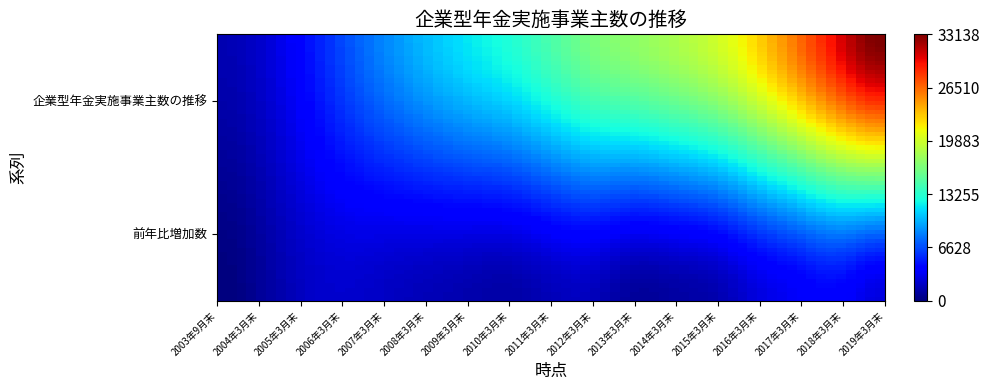

Reading right to left, what are all the values shown in this chart?

企業型年金実施事業主数の推移: 33138	30312	26228	22574	19832	18393	17328	16440	14628	12902	11706	10334	8667	6664	4350	2379	1522
前年比増加数: 2826	4084	3654	2742	1439	1065	888	1812	1726	1196	1372	1667	2003	2314	1971	857	0